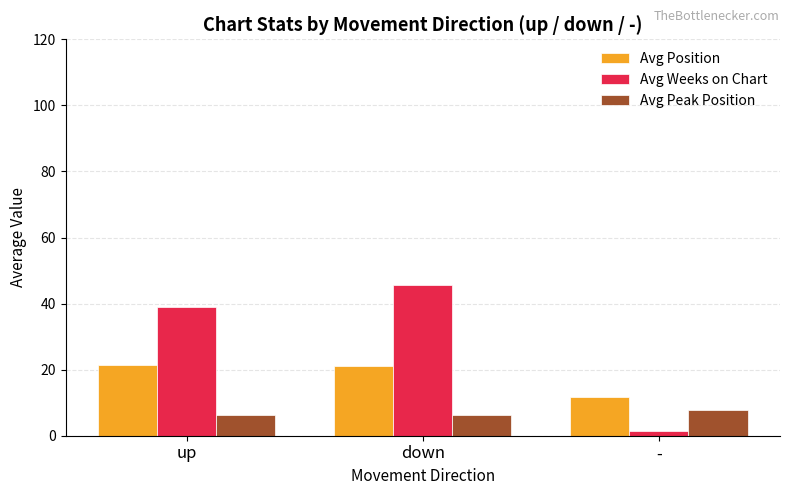

Between down and -, which series saw the biggest shift?

Avg Weeks on Chart